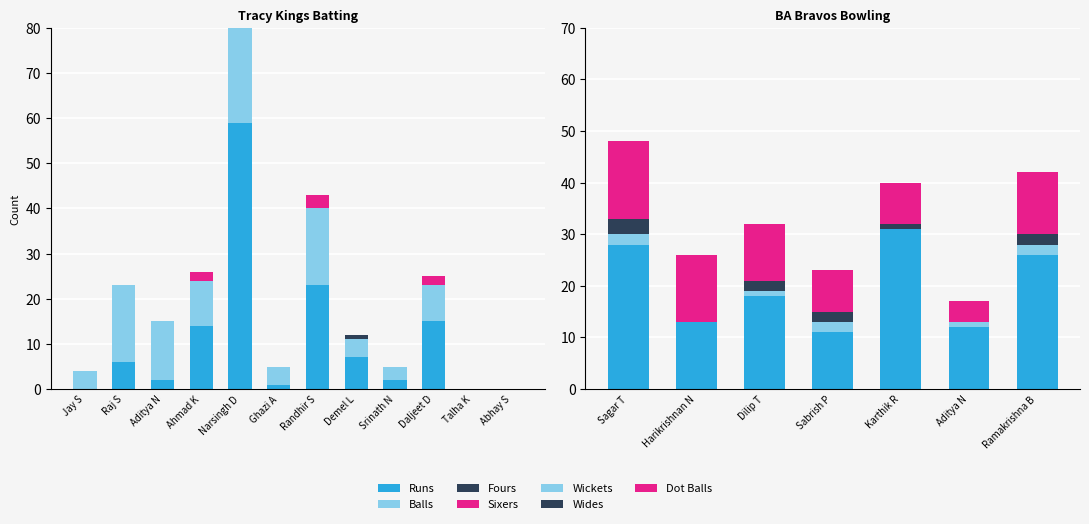

How many data points does each series have?

12